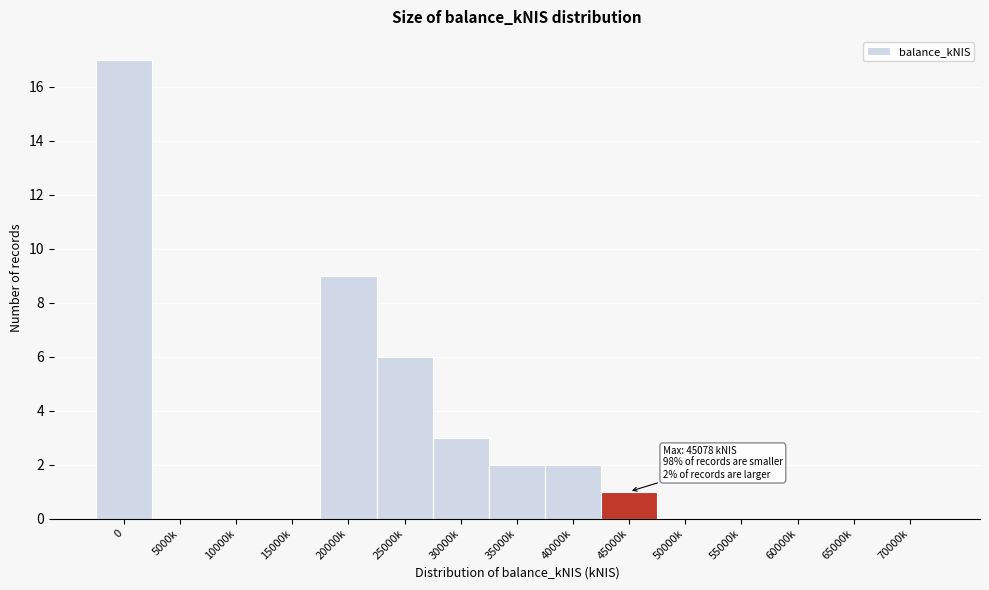

Reading left to right, what are all the values shown in this chart?

0=17	5000k=0	10000k=0	15000k=0	20000k=9	25000k=6	30000k=3	35000k=2	40000k=2	45000k=1	50000k=0	55000k=0	60000k=0	65000k=0	70000k=0